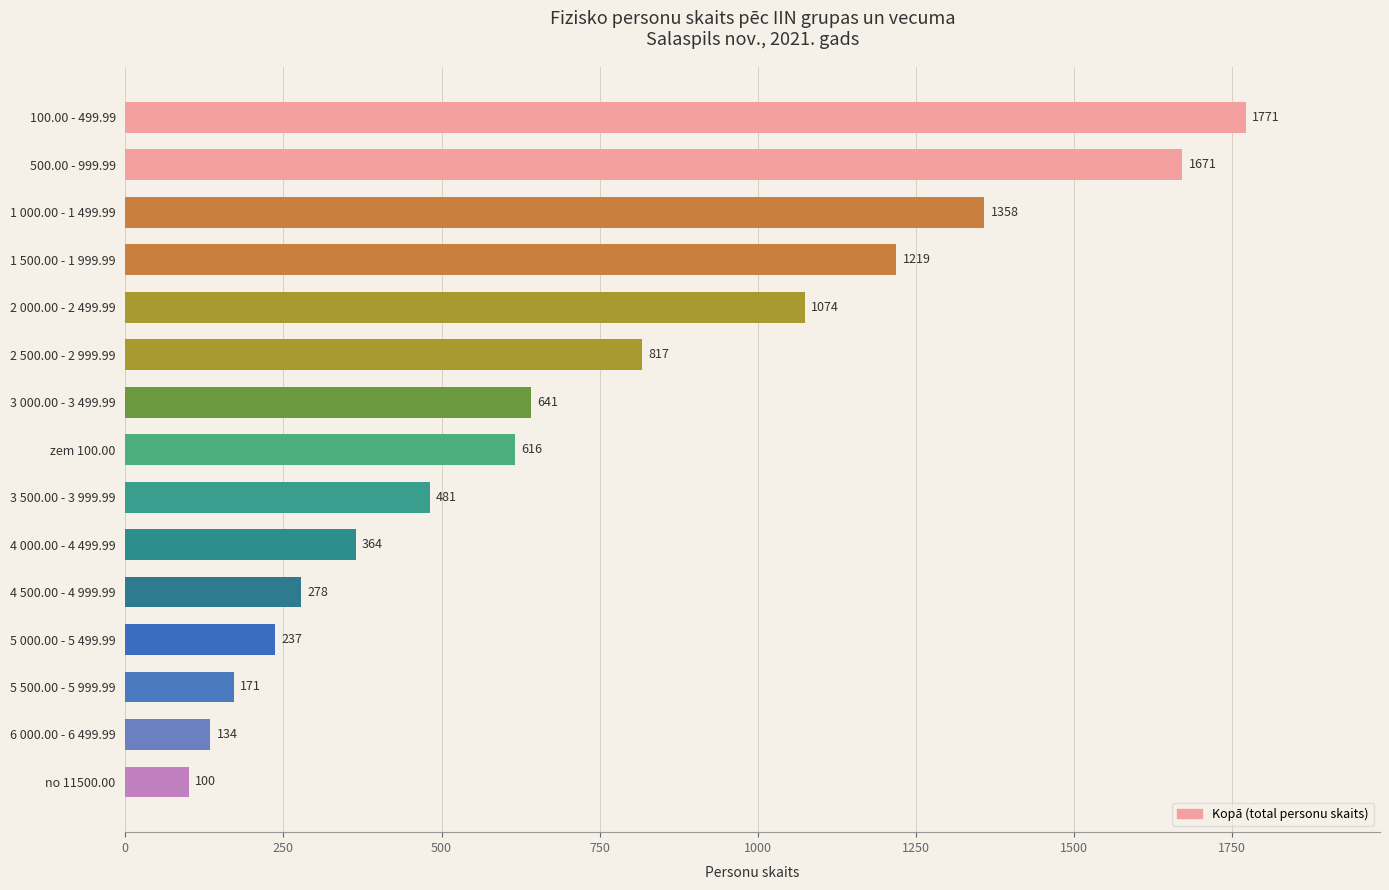

What is the change in value from 3 000.00 - 3 499.99 to 6 000.00 - 6 499.99?

-507